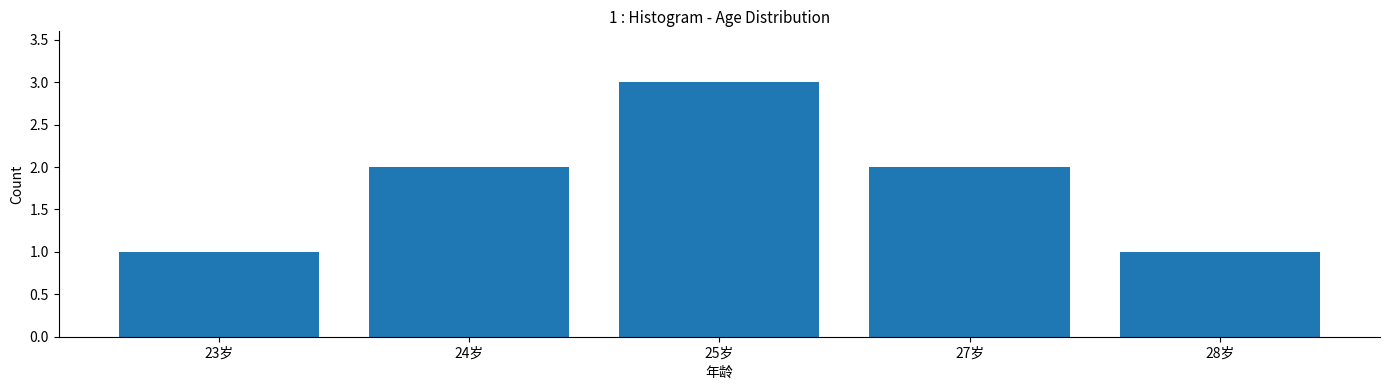

What position from the left is 24岁?

2